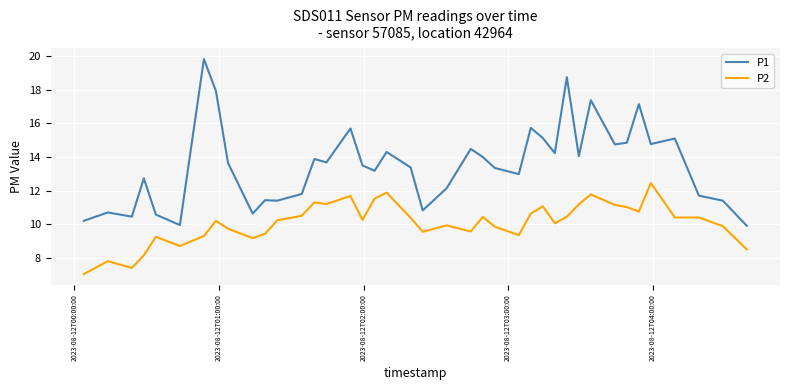

Which series has the largest total across all categories?

P1